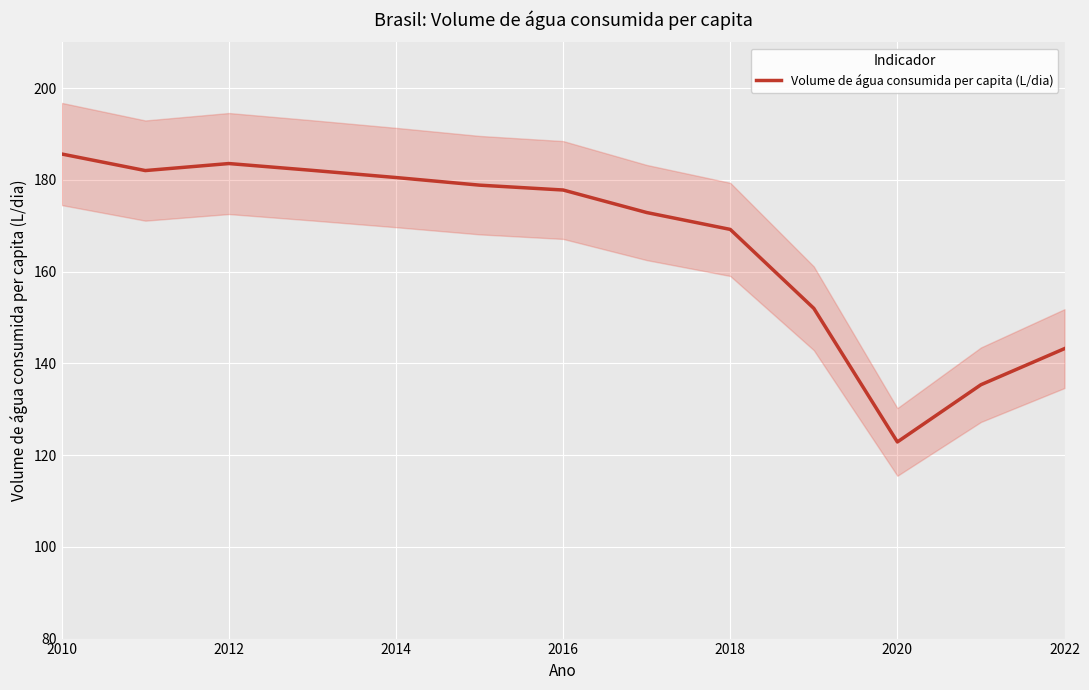

What is the lowest value of the Volume de água consumida per capita (L/dia) series?

122.9